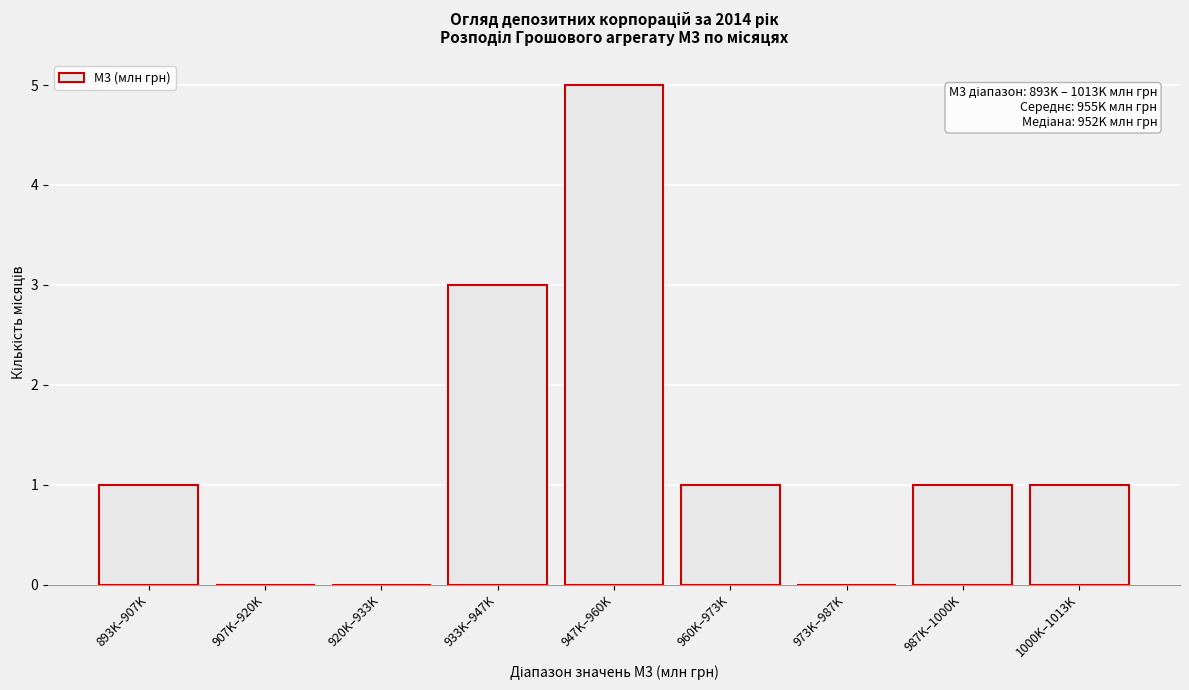

Reading left to right, what are all the values shown in this chart?

893K–907K=1	907K–920K=0	920K–933K=0	933K–947K=3	947K–960K=5	960K–973K=1	973K–987K=0	987K–1000K=1	1000K–1013K=1